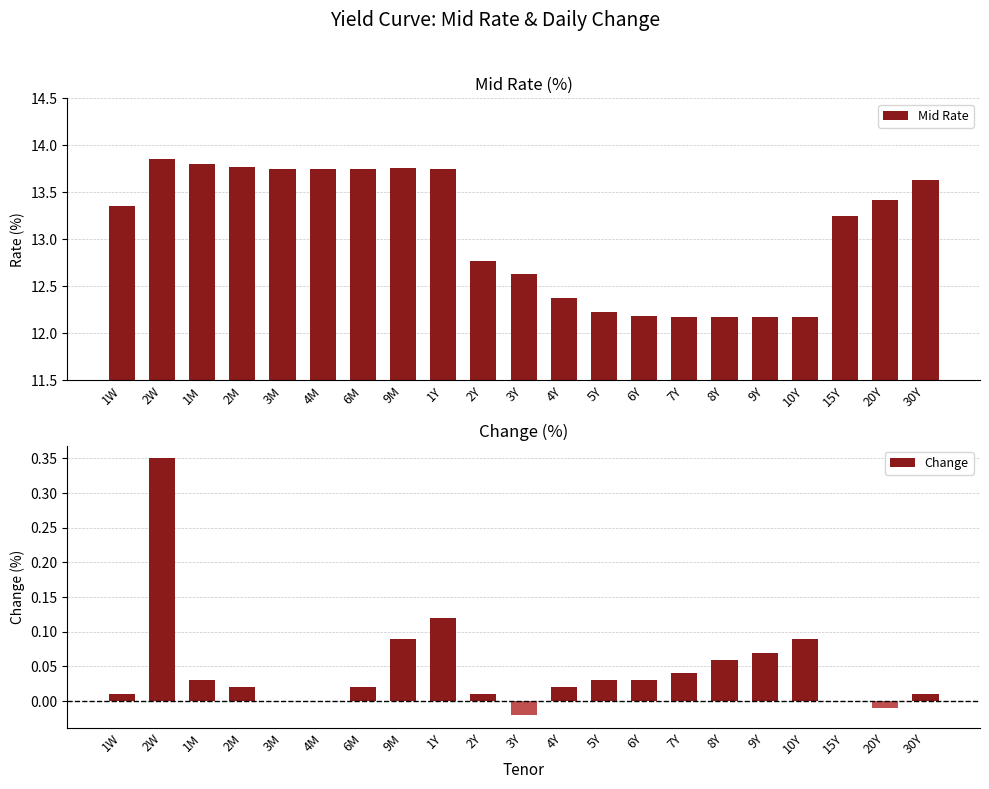

Reading left to right, transcribe all the data shown in this chart.

Mid Rate: 13.4	13.9	13.8	13.8	13.8	13.8	13.8	13.8	13.8	12.8	12.6	12.4	12.2	12.2	12.2	12.2	12.2	12.2	13.2	13.4	13.6
Change: 0.0	0.3	0.0	0.0	0.0	0.0	0.0	0.1	0.1	0.0	-0.0	0.0	0.0	0.0	0.0	0.1	0.1	0.1	0.0	-0.0	0.0